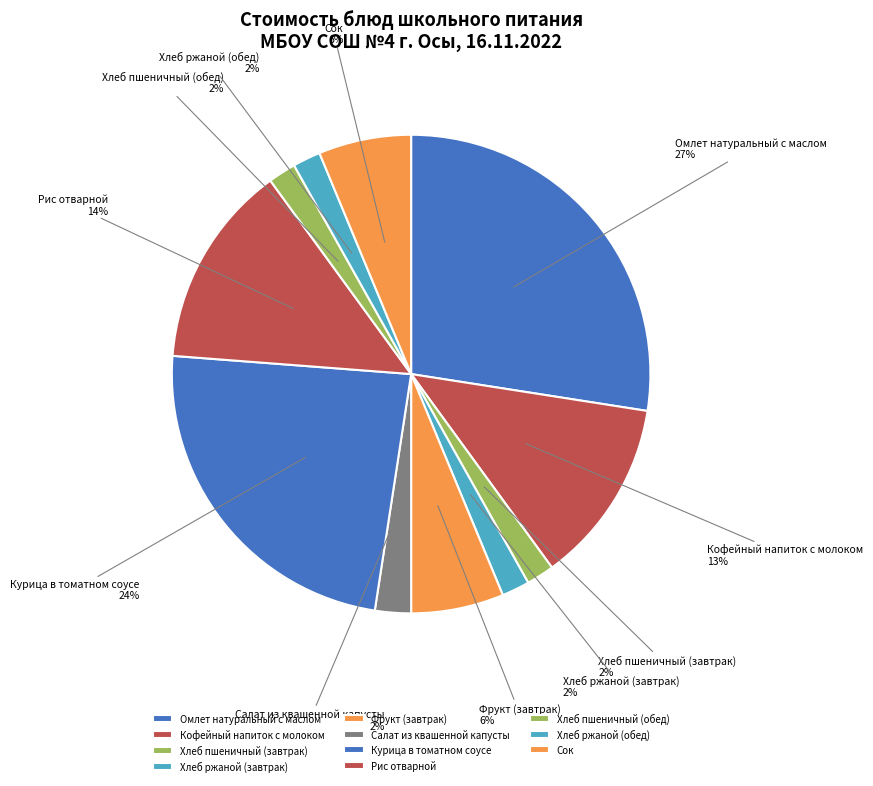

Which has a higher value, Кофейный напиток с молоком or Салат из квашенной капусты?

Кофейный напиток с молоком